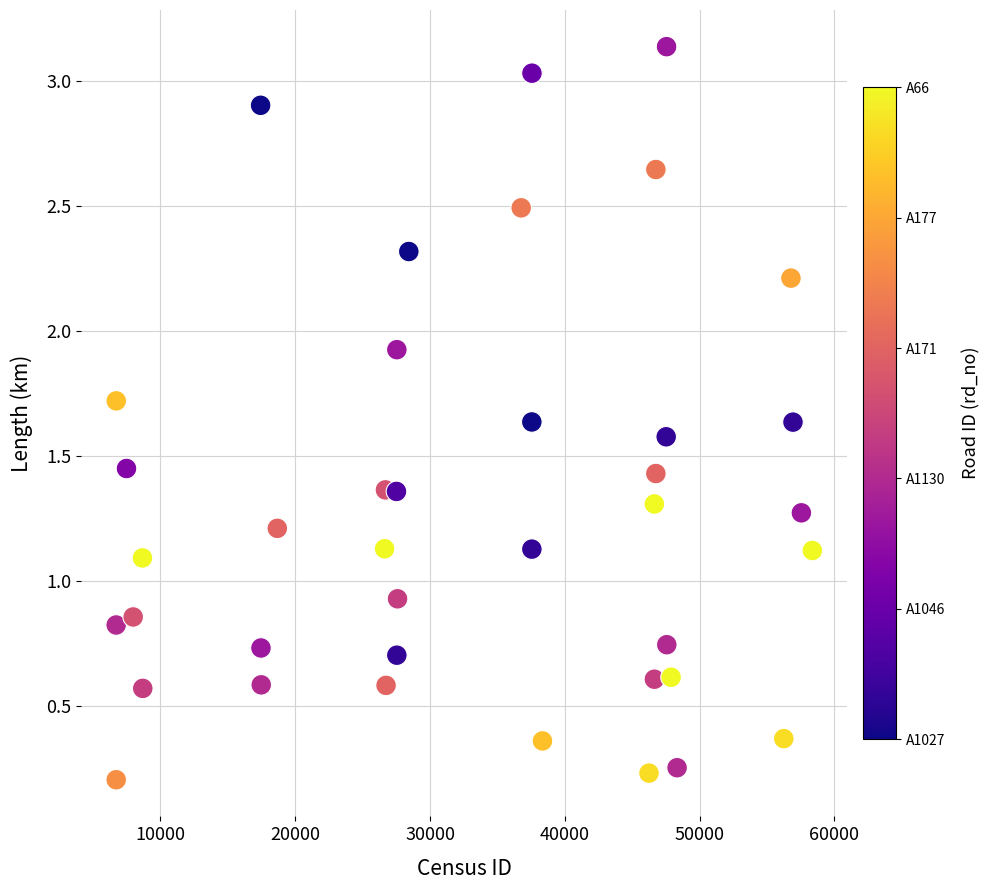

What is the range of X values (max minus min)?

51632.0